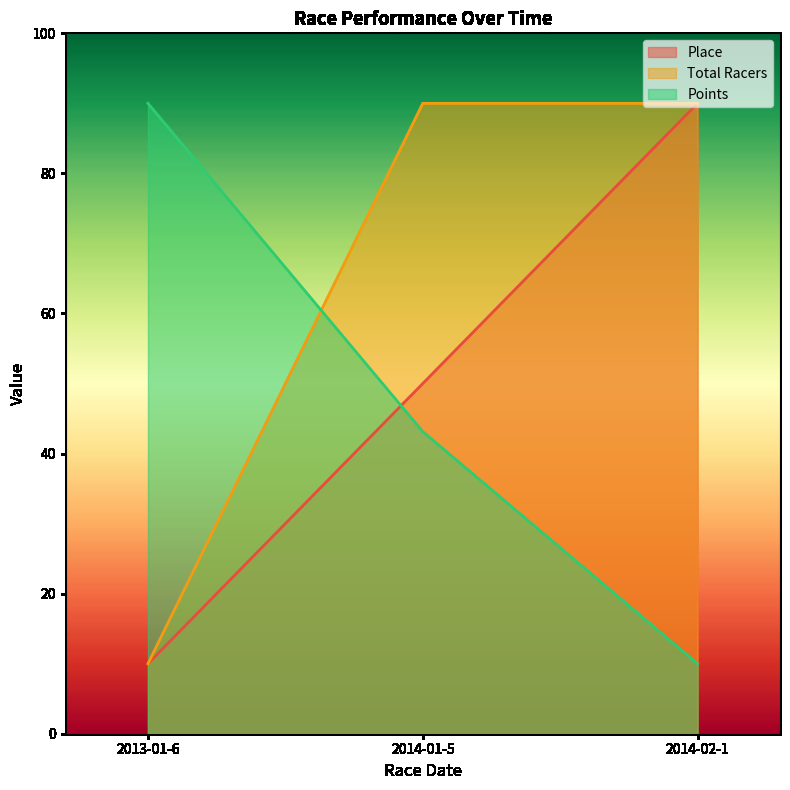

At which category is the sum across all series the highest?

2014-02-1